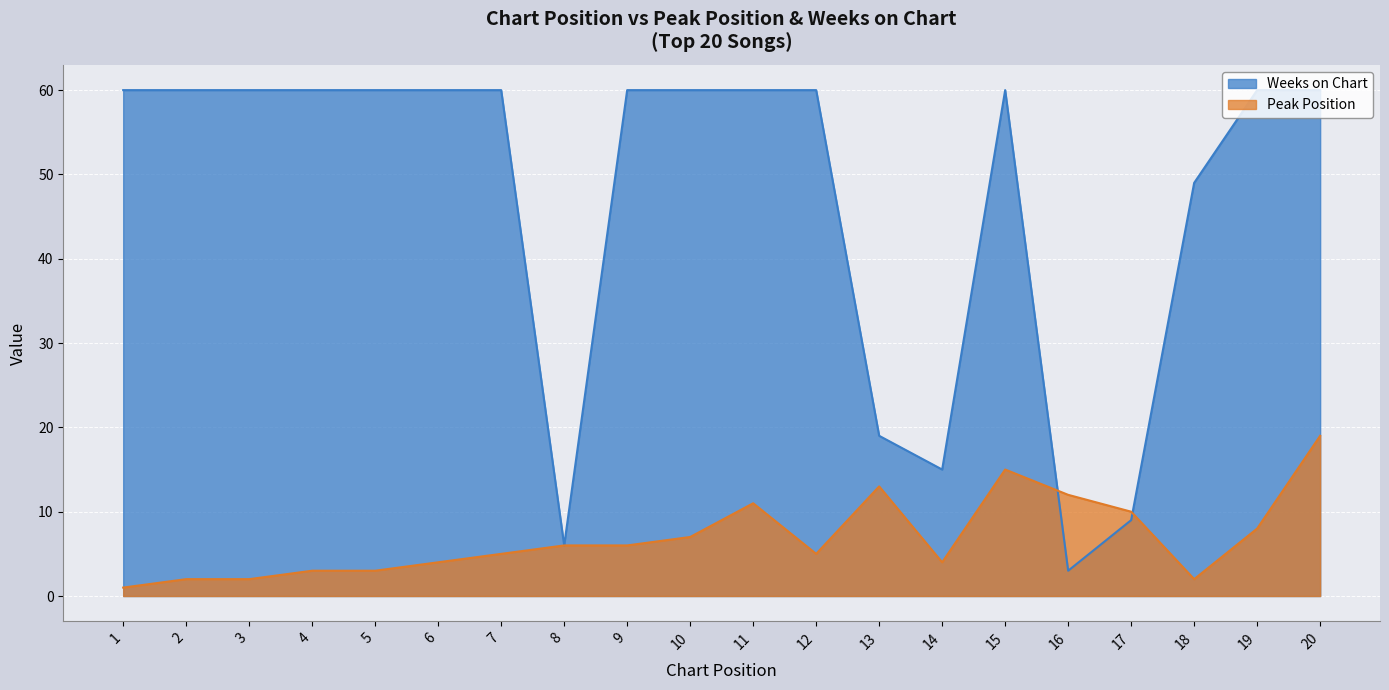

List the series in order of their peak value, lowest first.

Peak Position, Weeks on Chart